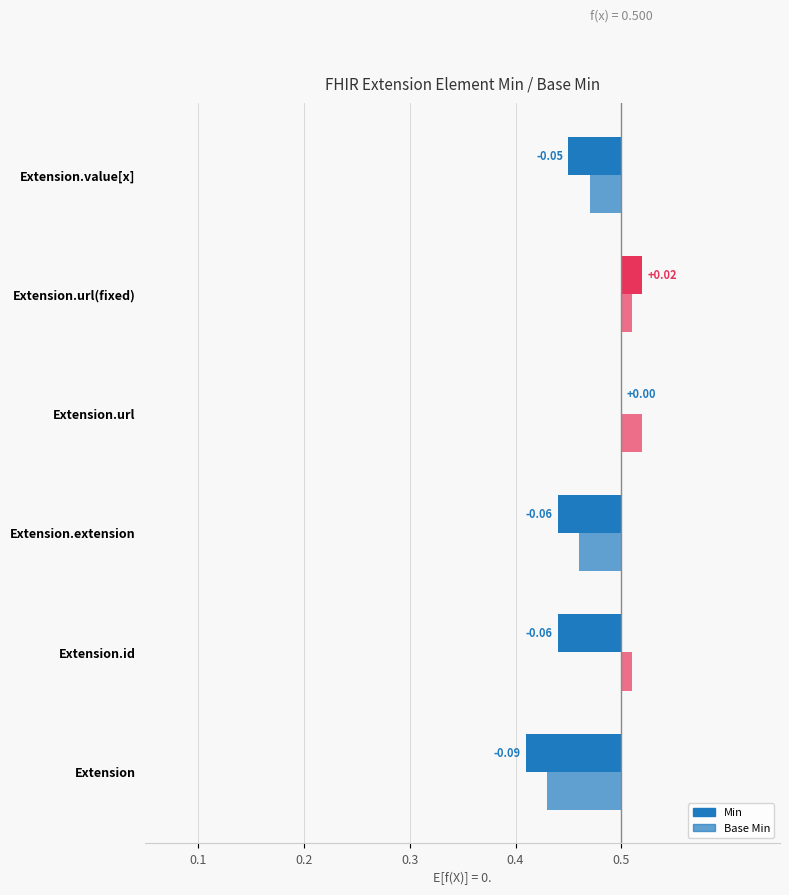

The value of Min at Extension.url is -1. True or false?

False